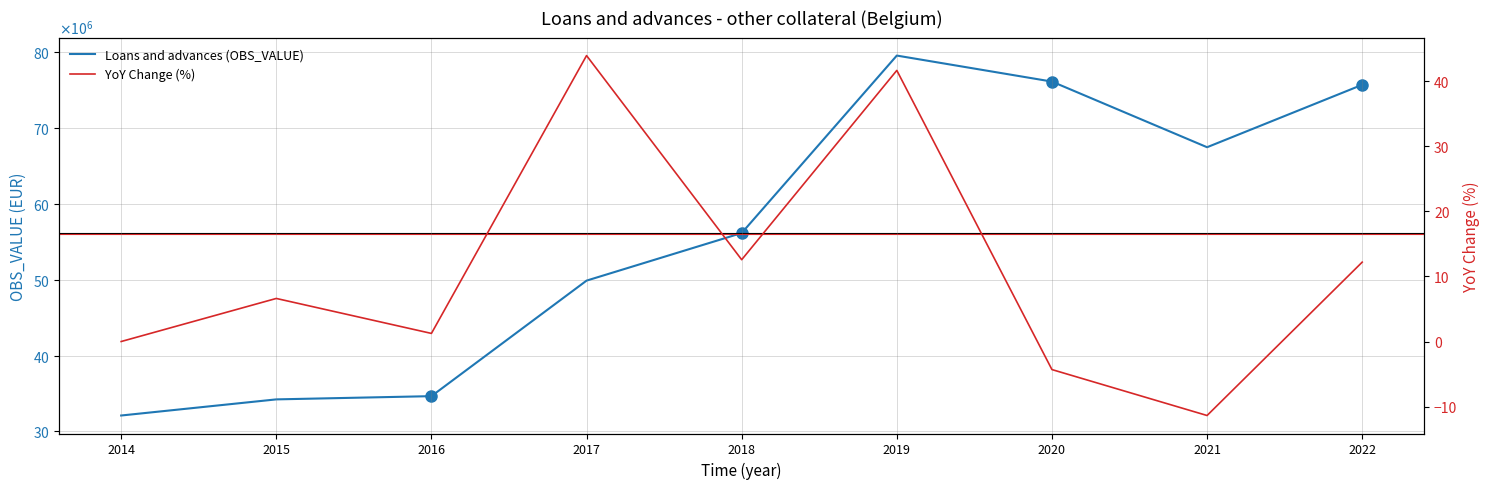

What is the value of the Loans and advances (OBS_VALUE) point at the 1st from the left?

32099752.0